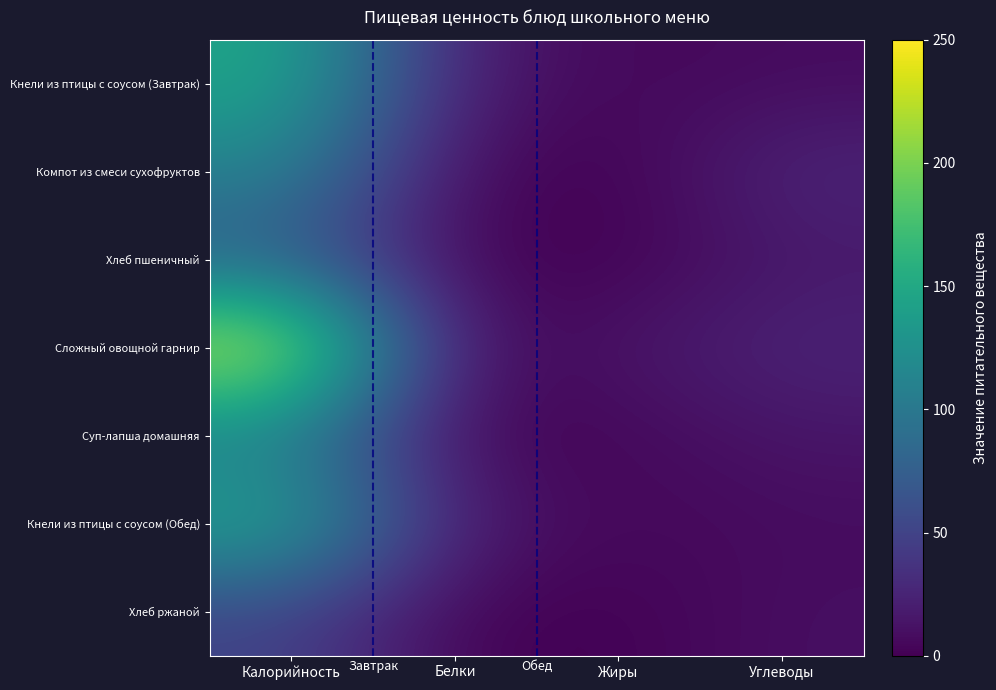

What is the minimum value shown in the chart?

0.1